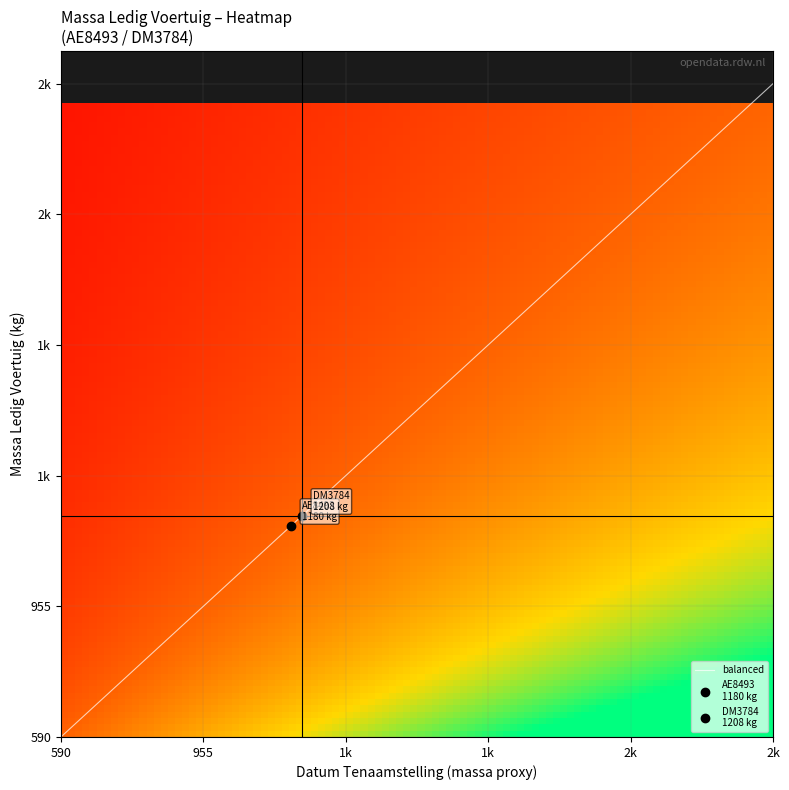

How many values in AE8493 are above zero?

1